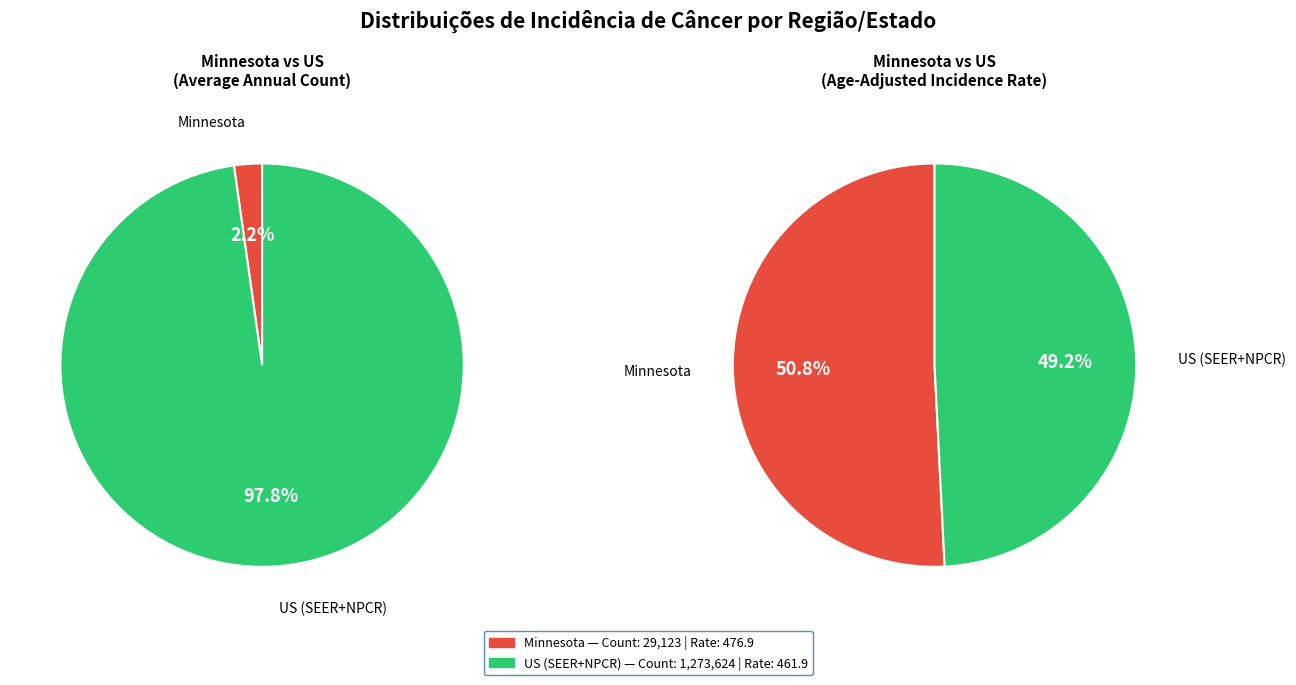

Which slice is the largest?

US (SEER+NPCR)